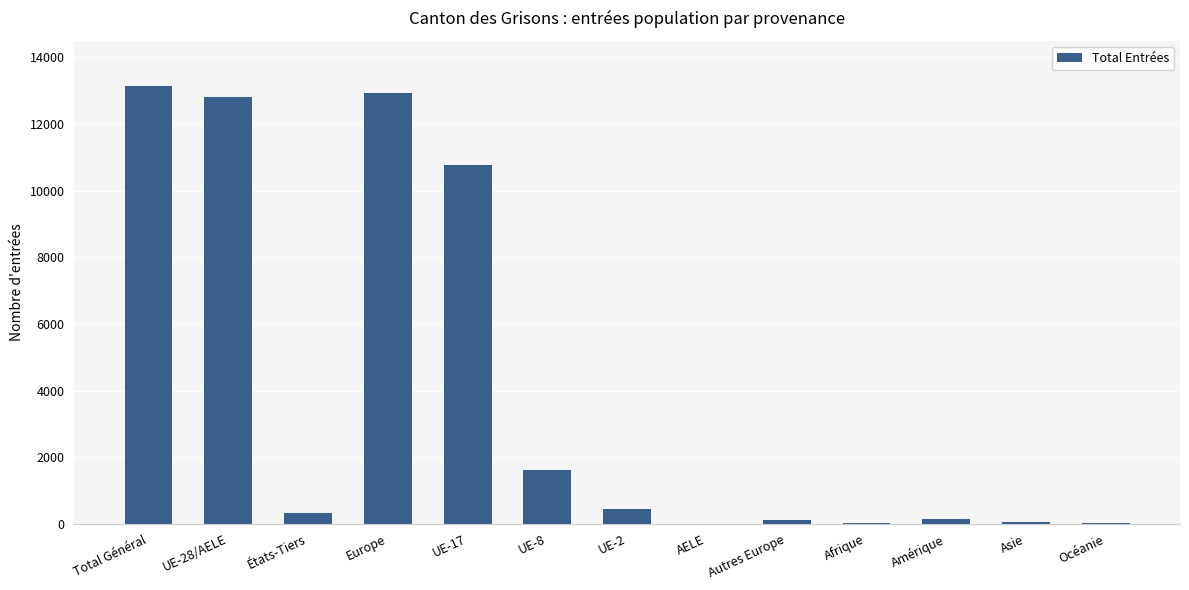

True or false: the data shows 20772 at Total Général.

False